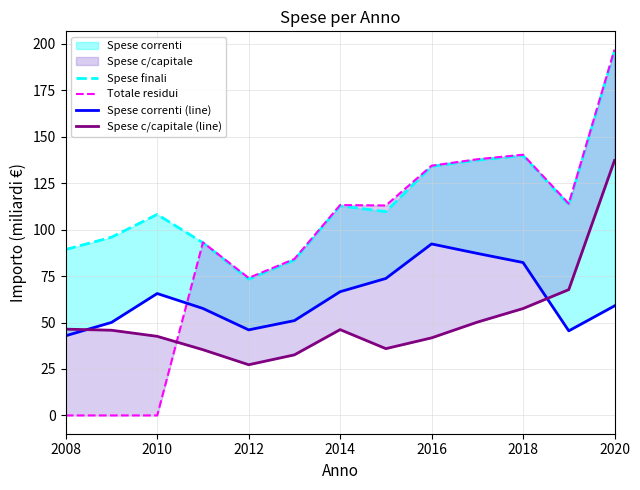

In Totale residui, how many points are higher than both neighbors (excluding endpoints)?

3